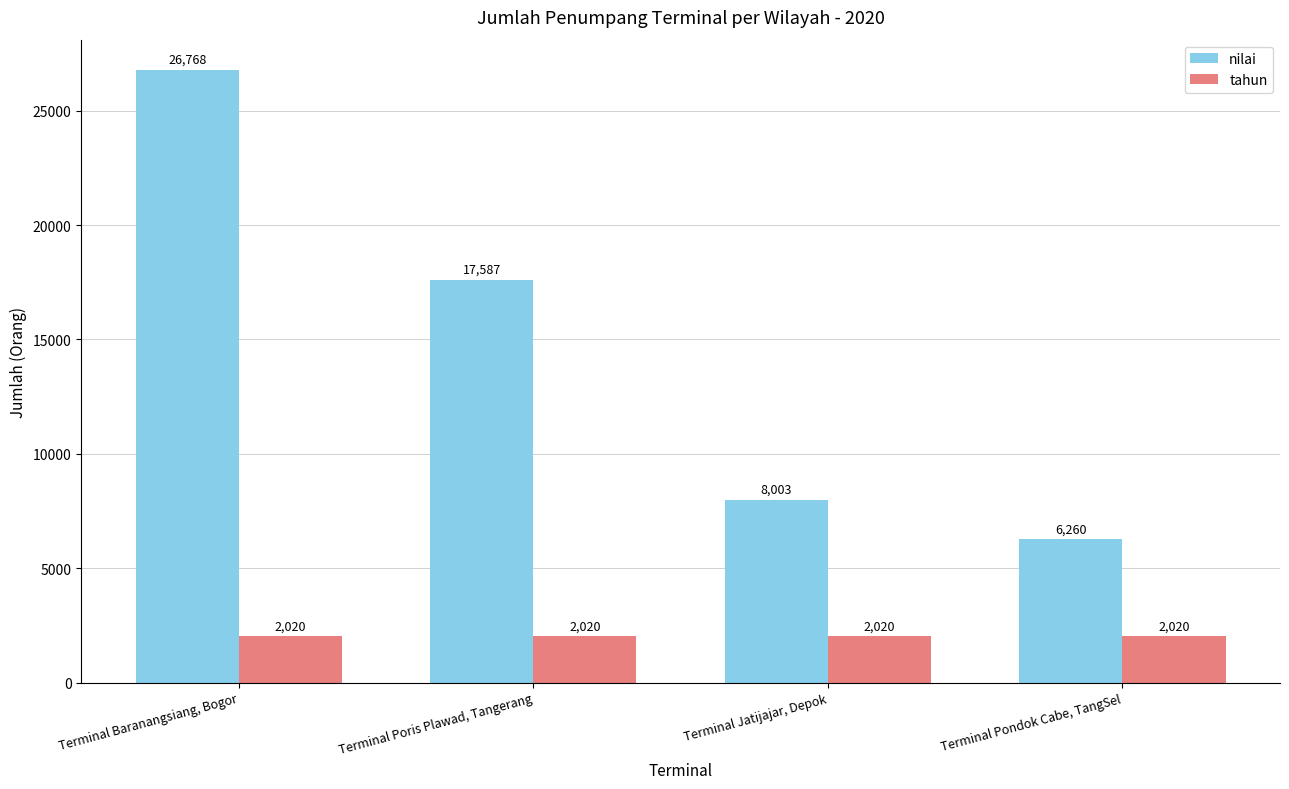

How many groups of bars are there?

4